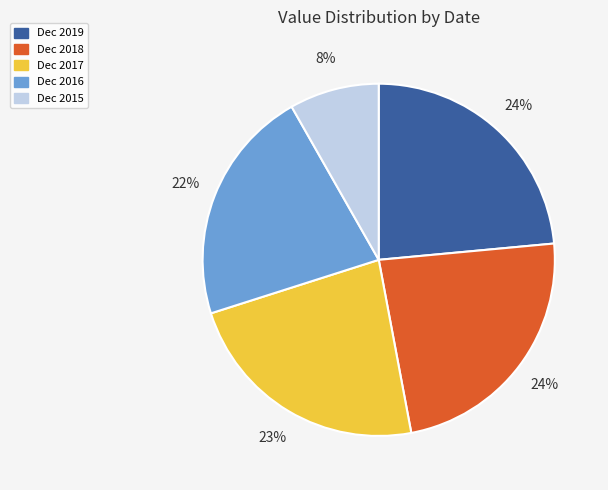

To the nearest percent, what is the average slice percentage?

20%